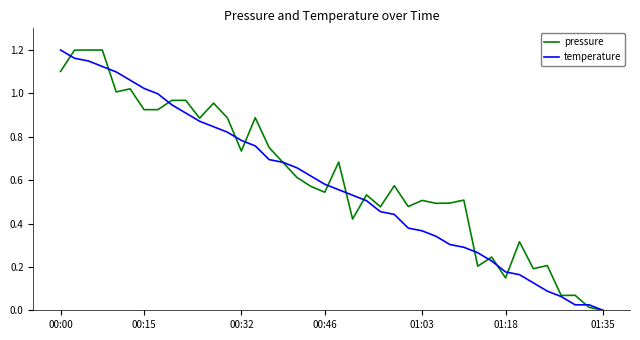

Which category has the highest value in the temperature series?

00:00